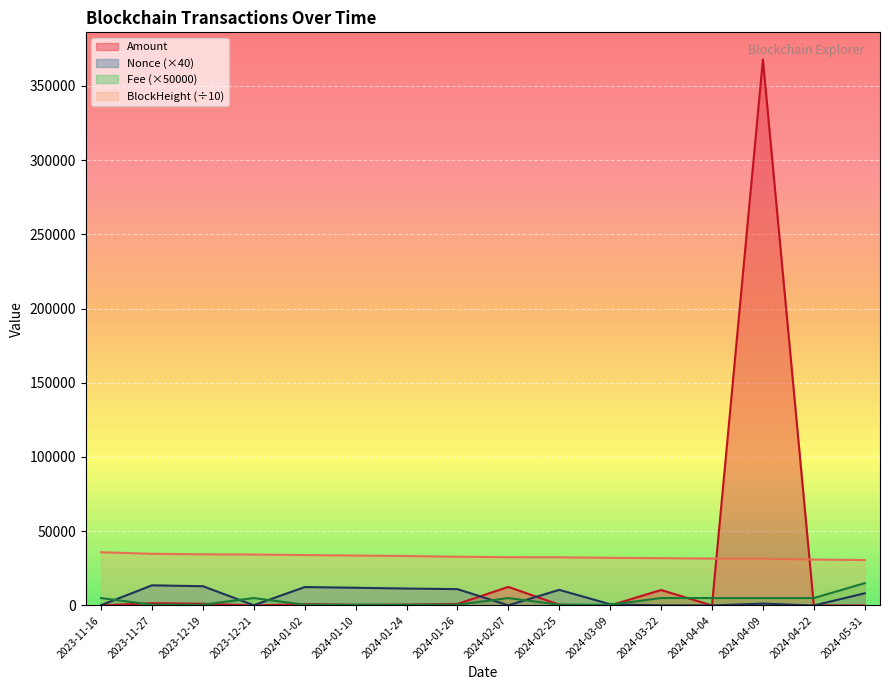

Reading left to right, list all the values displayed in this chart.

Amount: 2023-11-16=0.0	2023-11-27=1525.4	2023-12-19=1147.4	2023-12-21=0.0	2024-01-02=878.8	2024-01-10=403.8	2024-01-24=542.9	2024-01-26=1019.2	2024-02-07=12500.0	2024-02-25=506.9	2024-03-09=0.0	2024-03-22=10416.7	2024-04-04=0.0	2024-04-09=367619.7	2024-04-22=0.0	2024-05-31=2.0
Fee: 2023-11-16=5000.0	2023-11-27=505.0	2023-12-19=505.0	2023-12-21=5000.0	2024-01-02=505.0	2024-01-10=505.0	2024-01-24=505.0	2024-01-26=505.0	2024-02-07=5000.0	2024-02-25=505.0	2024-03-09=505.0	2024-03-22=5000.0	2024-04-04=5000.0	2024-04-09=5000.0	2024-04-22=5000.0	2024-05-31=15000.0
Nonce: 2023-11-16=200.0	2023-11-27=13560.0	2023-12-19=12960.0	2023-12-21=160.0	2024-01-02=12400.0	2024-01-10=11920.0	2024-01-24=11400.0	2024-01-26=11000.0	2024-02-07=120.0	2024-02-25=10520.0	2024-03-09=800.0	2024-03-22=80.0	2024-04-04=40.0	2024-04-09=1240.0	2024-04-22=0.0	2024-05-31=8200.0
BlockHeight: 2023-11-16=35860.4	2023-11-27=34796.4	2023-12-19=34445.8	2023-12-21=34291.7	2024-01-02=33953.4	2024-01-10=33625.1	2024-01-24=33296.7	2024-01-26=32817.1	2024-02-07=32502.3	2024-02-25=32451.9	2024-03-09=32064.6	2024-03-22=31853.8	2024-04-04=31565.3	2024-04-09=31502.6	2024-04-22=30912.5	2024-05-31=30601.0